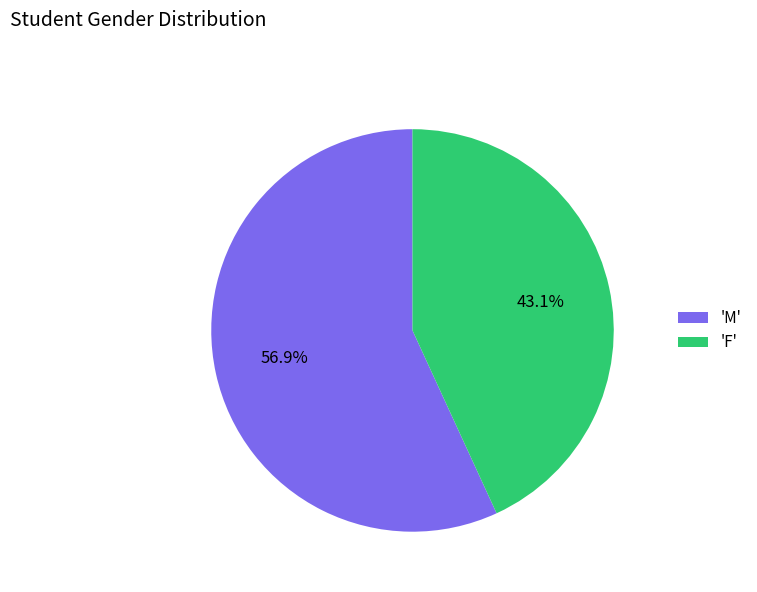

What is the ratio of the value at 'M' to the value at 'F'?

1.3